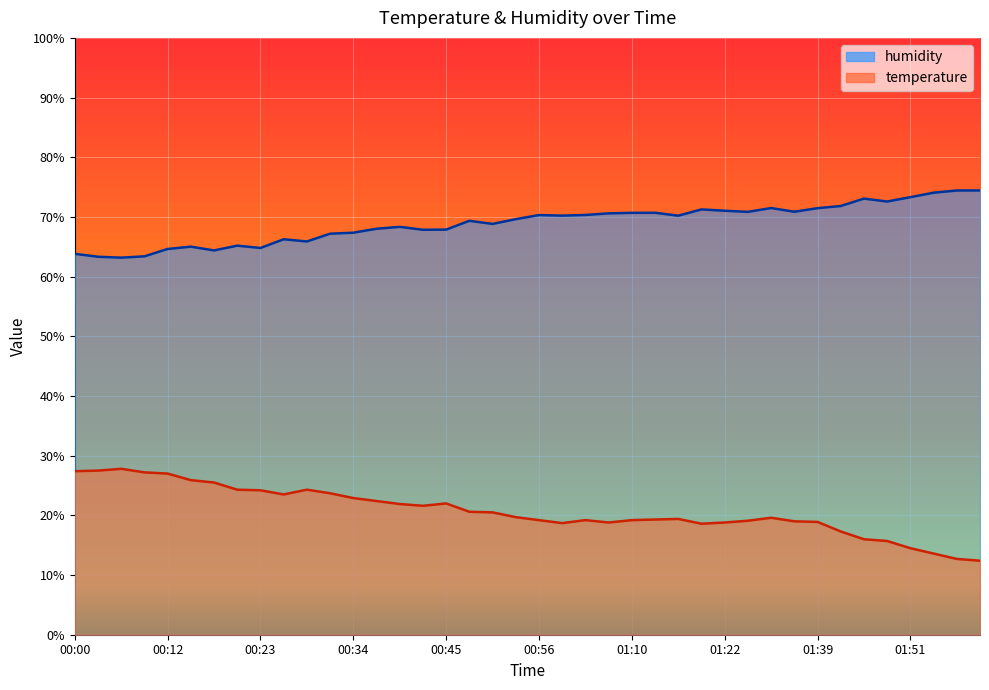

What is the smallest value displayed?

12.4